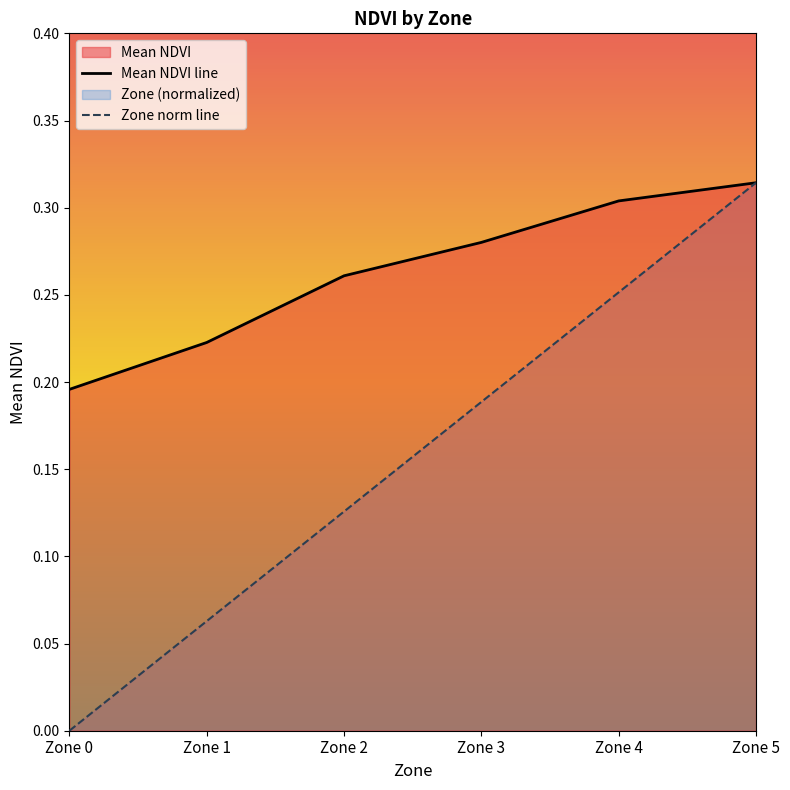

Rank the series at Zone 2 from highest to lowest value.

Mean NDVI line, Zone norm line